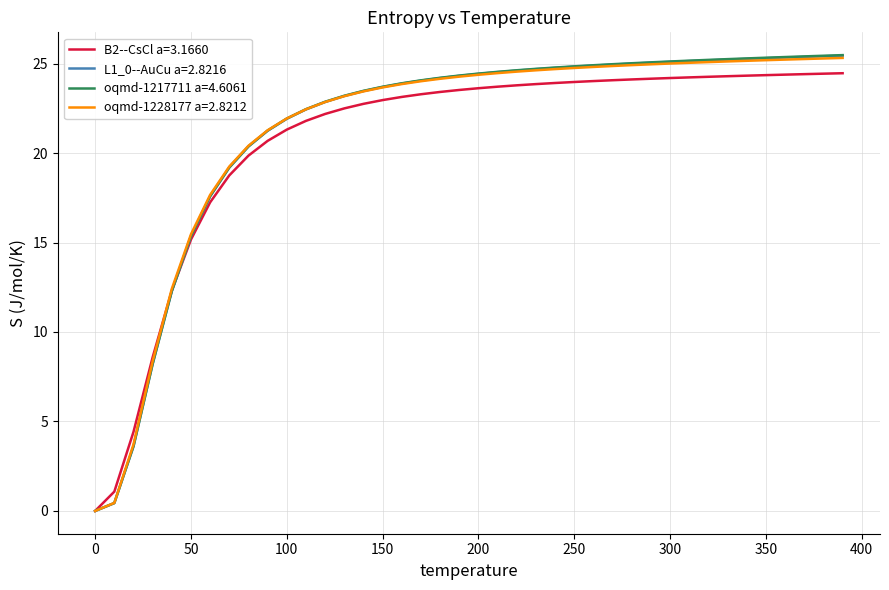

What is the maximum value for B2--CsCl a=3.1660?

24.5